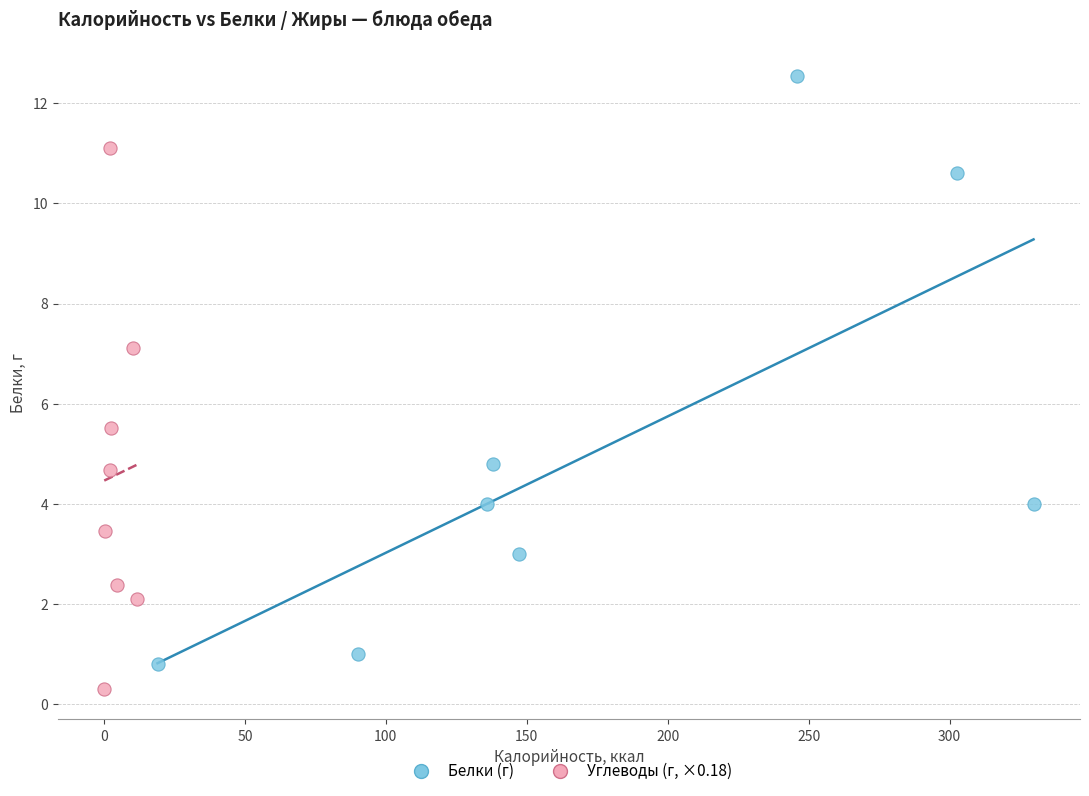

Which series has the largest Y range (max minus min)?

Белки (г)